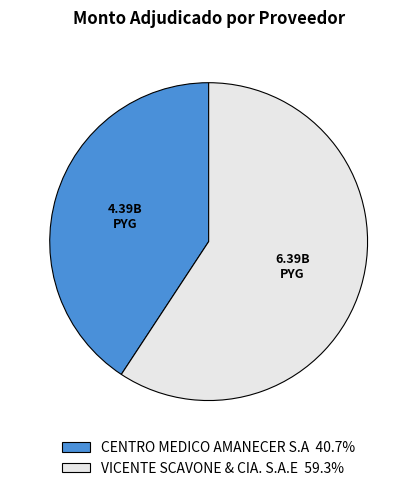

Which slice is the smallest?

CENTRO MEDICO AMANECER S.A